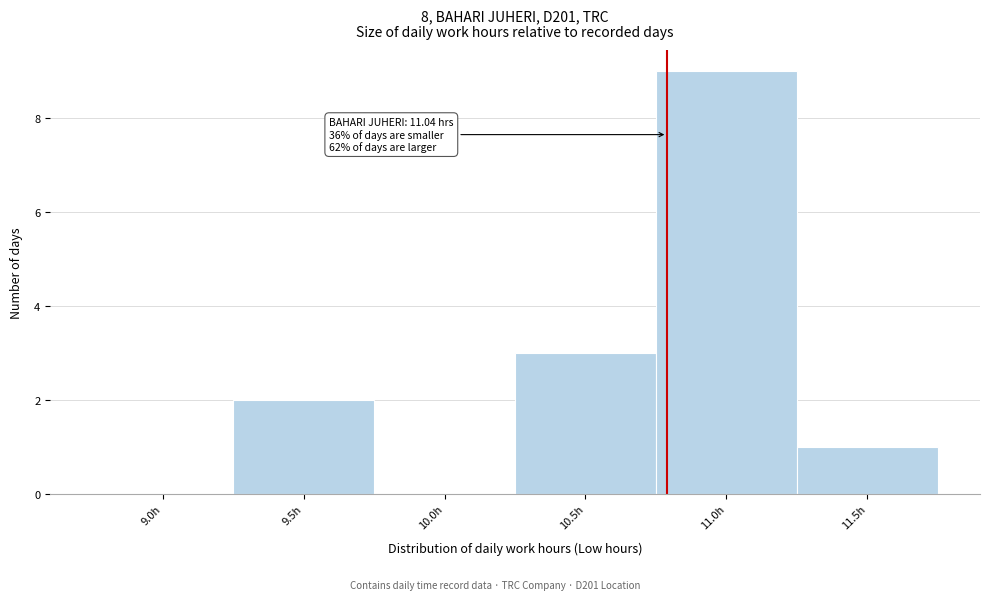

Reading right to left, extract all data points from this chart.

11.5h=1	11.0h=9	10.5h=3	10.0h=0	9.5h=2	9.0h=0